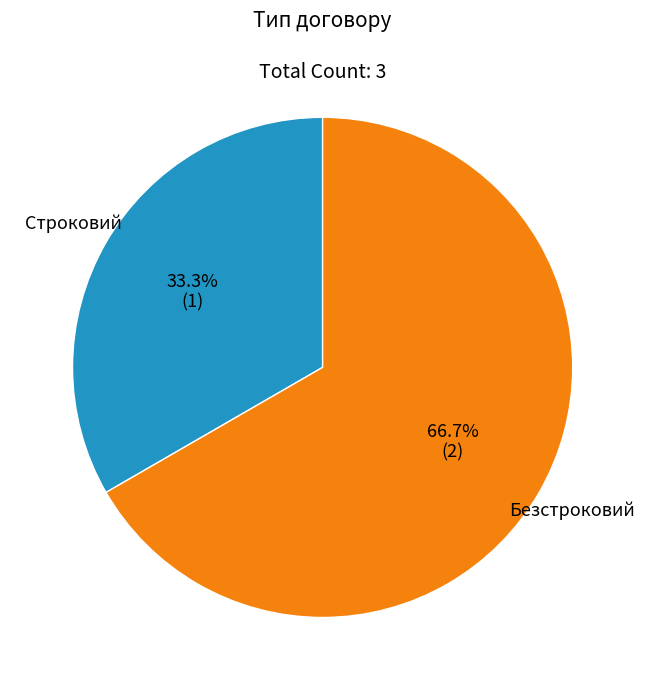

What is the ratio of the value at Строковий to the value at Безстроковий?

0.5